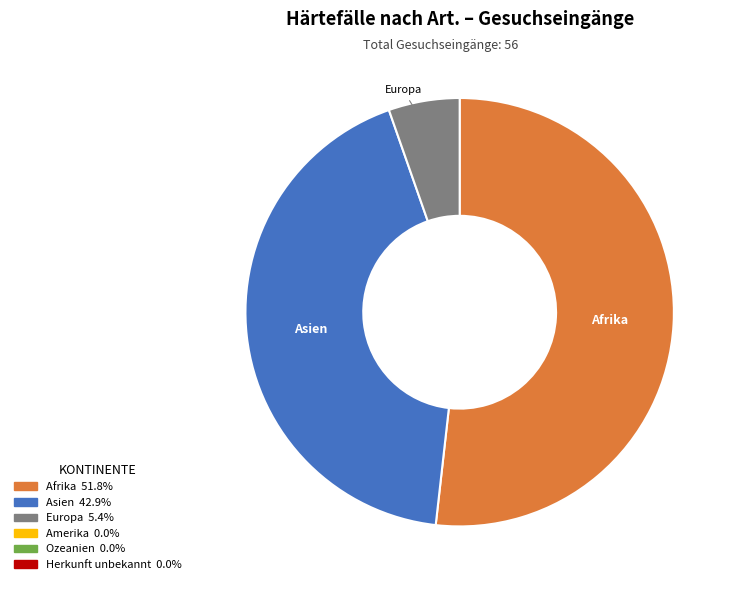

Does any single category account for the majority?

Yes